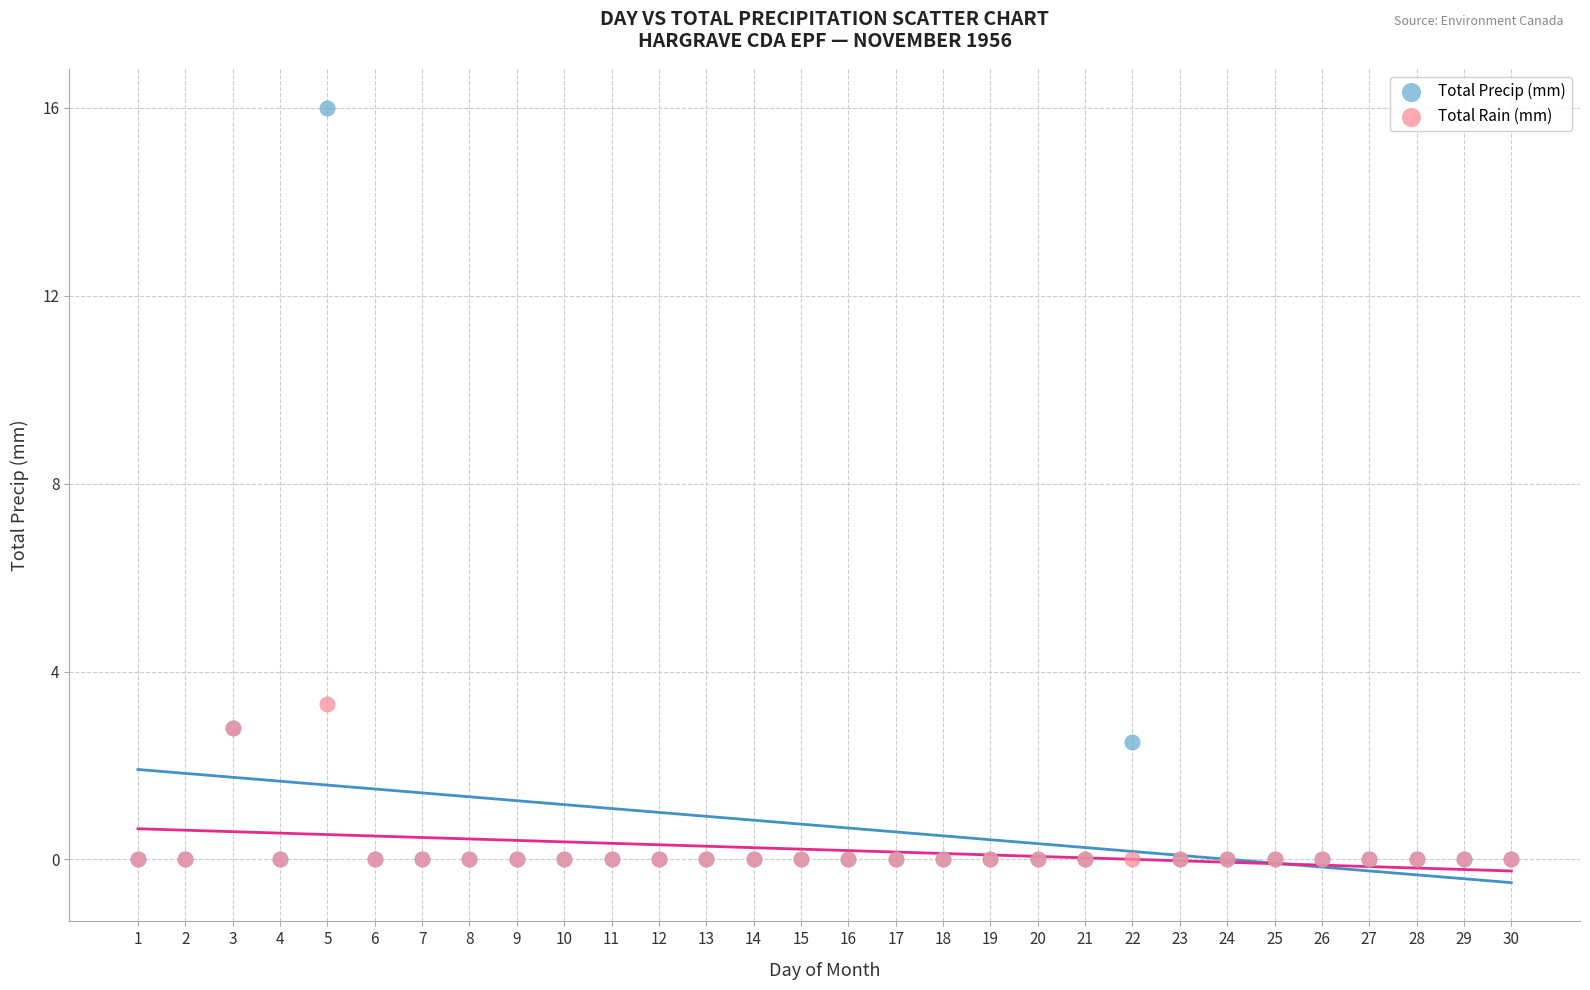

What are all the series names shown in the legend?

Total Precip (mm), Total Rain (mm)